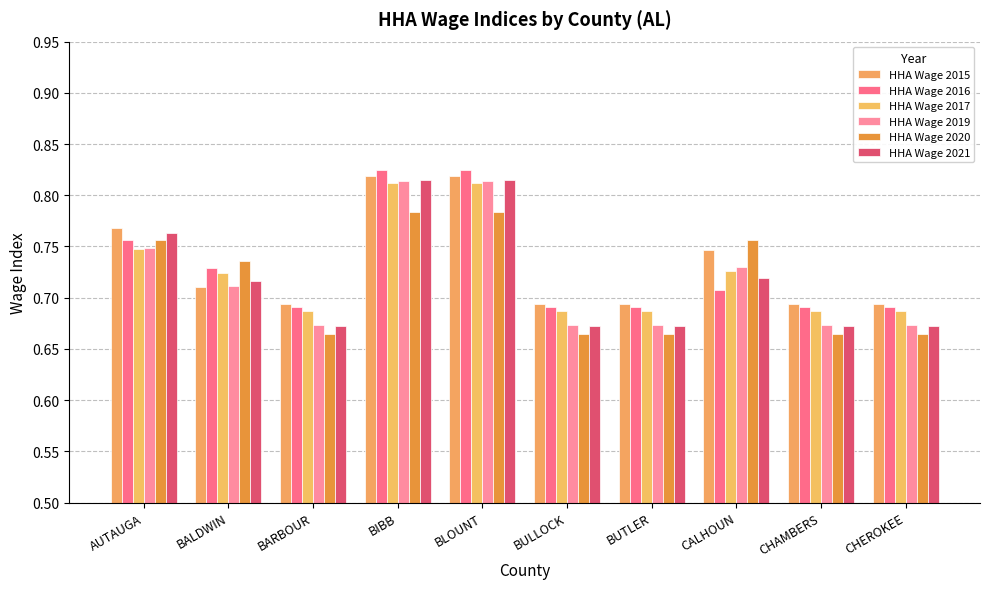

Is the value of HHA Wage 2015 at BULLOCK greater than the value of HHA Wage 2019 at AUTAUGA?

No